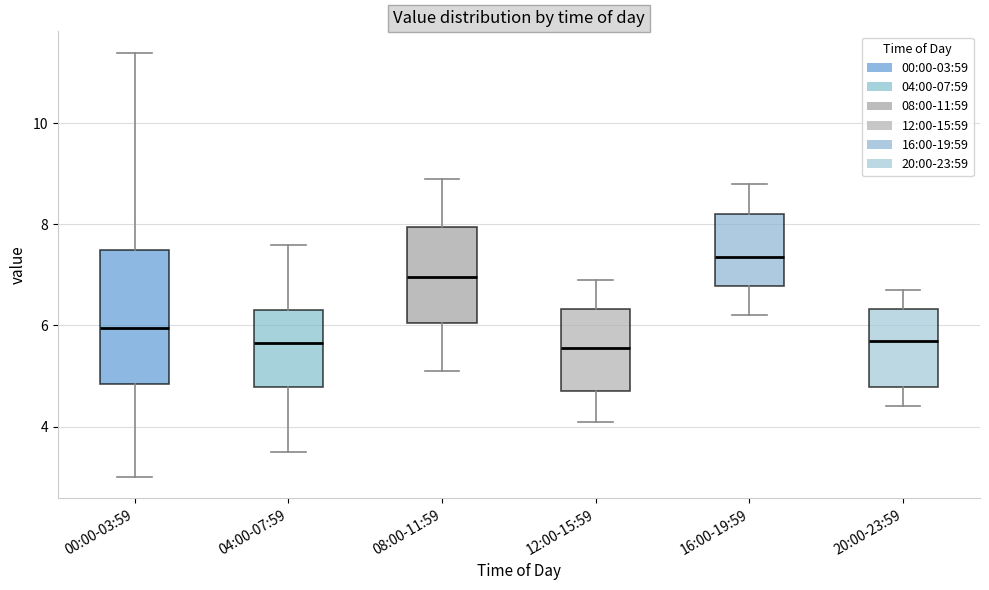

Reading left to right, transcribe this box plot: for each box, give where its median line is, the range the box spans, and where its two whiskers end, as read against the y-axis. The values are not printed on the chart, so give them approximately, as read against the axis.

00:00-03:59: median 6.0, box 4.8 to 7.6, whiskers 3.0 to 11.4
04:00-07:59: median 5.6, box 4.8 to 6.4, whiskers 3.6 to 7.6
08:00-11:59: median 7.0, box 6.0 to 8.0, whiskers 5.2 to 9.0
12:00-15:59: median 5.6, box 4.8 to 6.4, whiskers 4.2 to 7.0
16:00-19:59: median 7.4, box 6.8 to 8.2, whiskers 6.2 to 8.8
20:00-23:59: median 5.8, box 4.8 to 6.4, whiskers 4.4 to 6.8